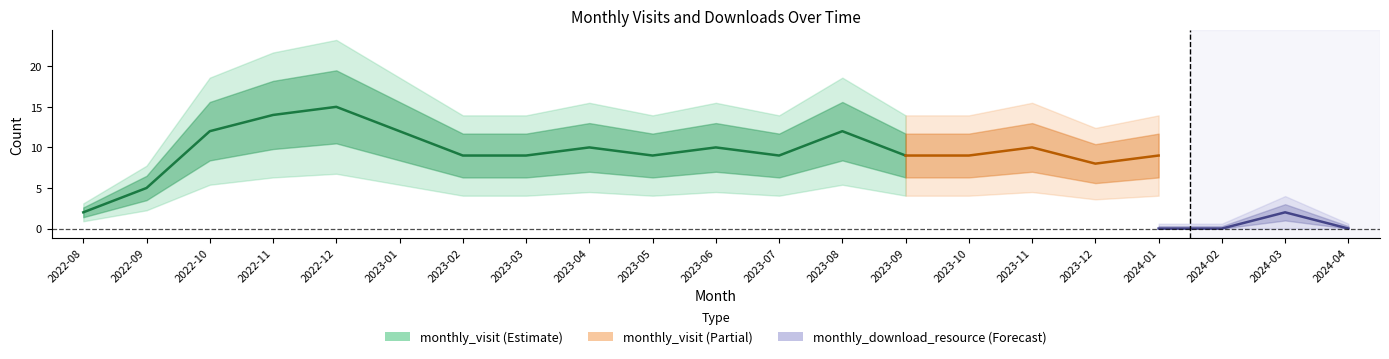

Rank the series by their maximum value, from highest to lowest.

monthly_visit, monthly_download_resource